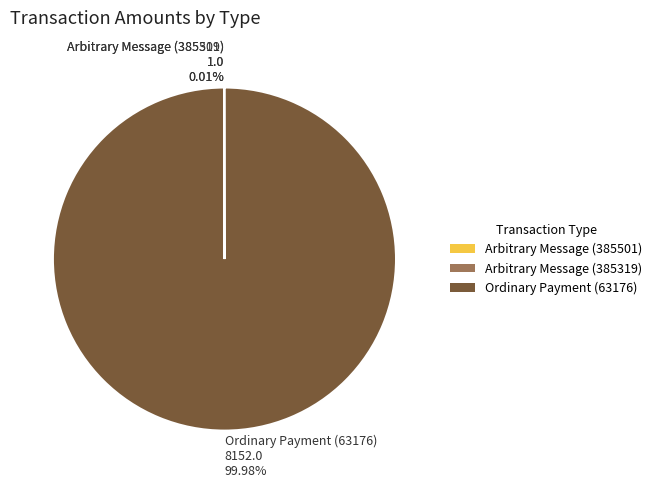

Which category has the biggest portion of the pie?

Ordinary Payment (63176)